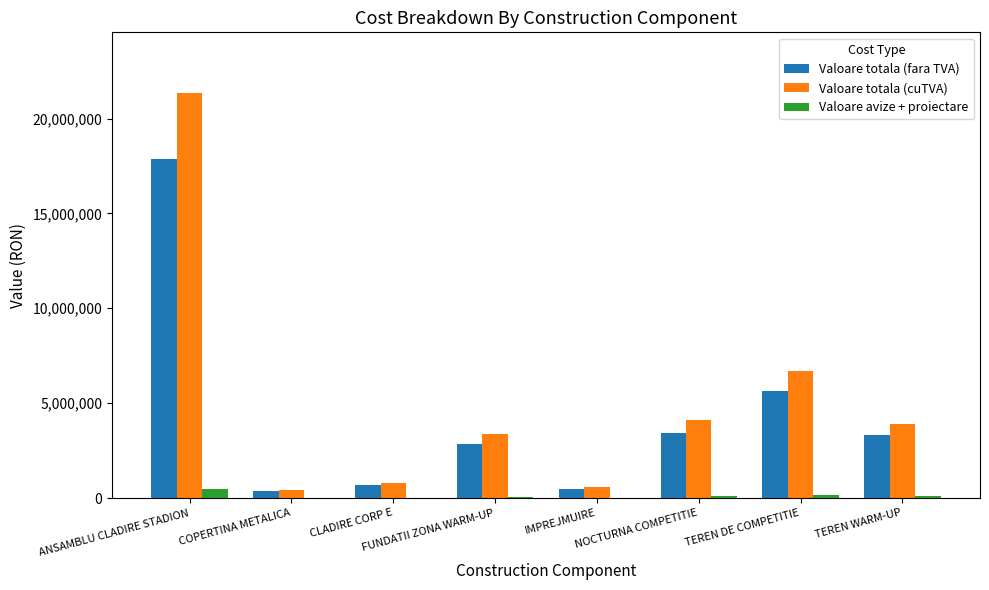

Reading left to right, extract all data points from this chart.

Valoare totala (fara TVA): ANSAMBLU CLADIRE STADION=17881727.4	COPERTINA METALICA=374328.8	CLADIRE CORP E=667522.4	FUNDATII ZONA WARM-UP=2843621.0	IMPREJMUIRE=483451.9	NOCTURNA COMPETITIE=3438304.4	TEREN DE COMPETITIE=5630402.5	TEREN WARM-UP=3295797.0
Valoare totala (cuTVA): ANSAMBLU CLADIRE STADION=21341012.6	COPERTINA METALICA=445451.3	CLADIRE CORP E=794351.7	FUNDATII ZONA WARM-UP=3383909.0	IMPREJMUIRE=575307.7	NOCTURNA COMPETITIE=4091582.2	TEREN DE COMPETITIE=6701420.7	TEREN WARM-UP=3921998.4
Valoare avize + proiectare: ANSAMBLU CLADIRE STADION=458750.4	COPERTINA METALICA=9575.5	CLADIRE CORP E=17075.5	FUNDATII ZONA WARM-UP=72741.1	IMPREJMUIRE=12366.9	NOCTURNA COMPETITIE=87953.4	TEREN DE COMPETITIE=144055.0	TEREN WARM-UP=84308.0